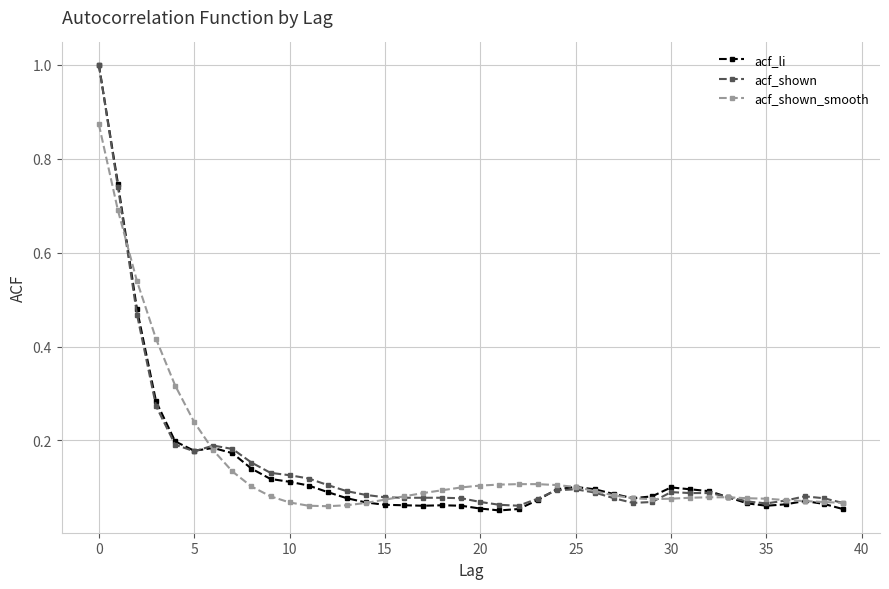

What is the greatest value displayed?

1.0